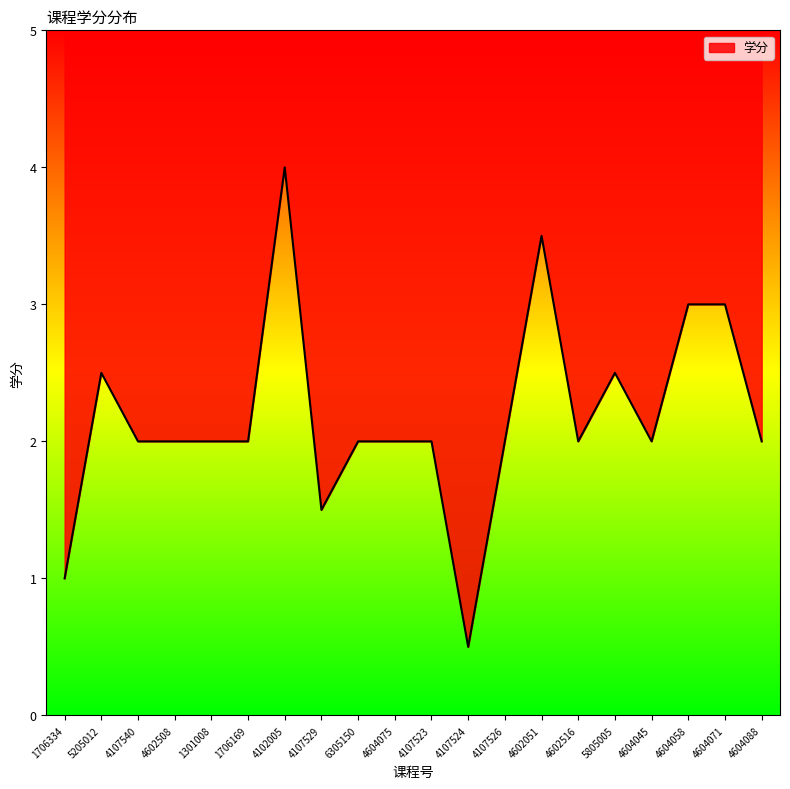

List the labels in order of value, smallest first.

4107524, 1706334, 4107529, 4107540, 4602508, 1301008, 1706169, 6305150, 4604075, 4107523, 4107526, 4602516, 4604045, 4604088, 5205012, 5805005, 4604058, 4604071, 4602051, 4102005